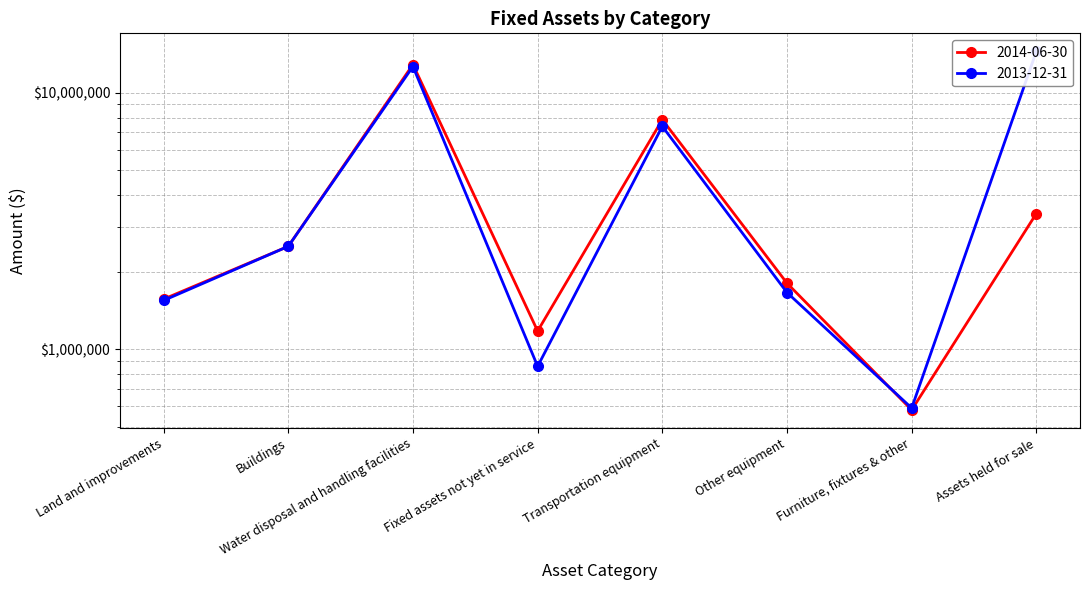

Reading left to right, list all the values displayed in this chart.

2014-06-30: Land and improvements=1567824	Buildings=2517869	Water disposal and handling facilities=12874135	Fixed assets not yet in service=1177843	Transportation equipment=7847948	Other equipment=1809311	Furniture, fixtures & other=579989	Assets held for sale=3380968
2013-12-31: Land and improvements=1549059	Buildings=2517869	Water disposal and handling facilities=12645594	Fixed assets not yet in service=858000	Transportation equipment=7390667	Other equipment=1663646	Furniture, fixtures & other=590071	Assets held for sale=14498754